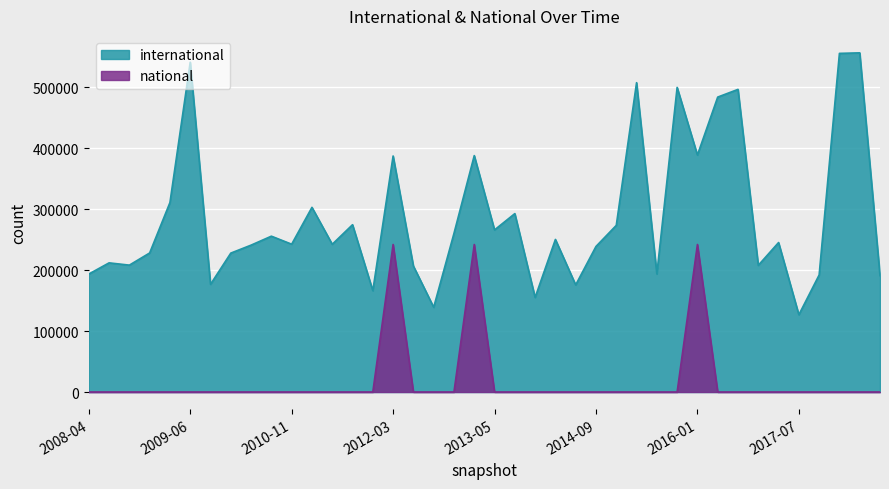

At 2009-04-06, list the series in order from smallest to largest.

national, international